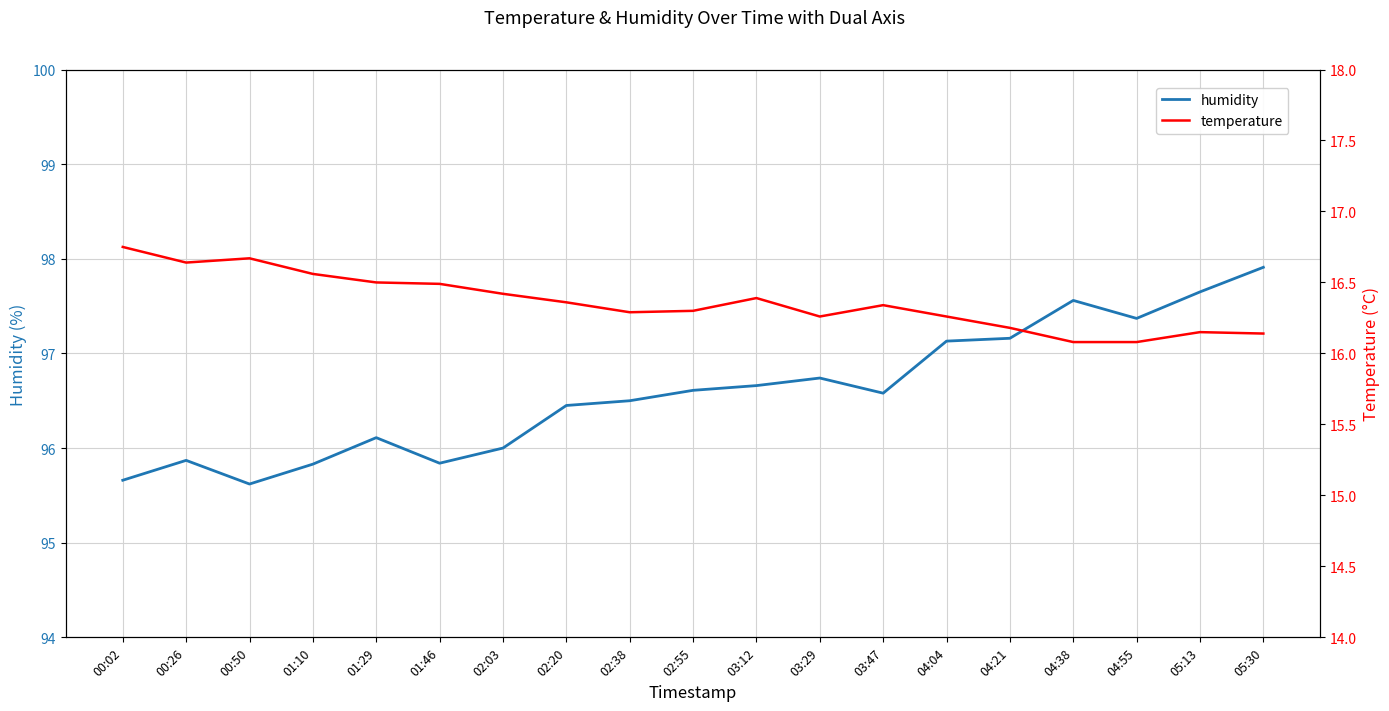

True or false: humidity and temperature cross at least once.

False